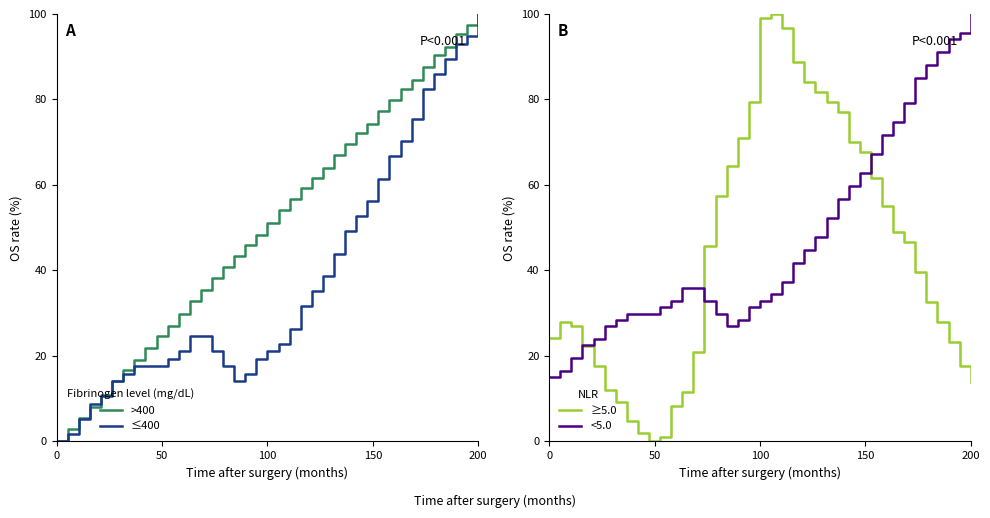

What is the highest value of the >400 series?

100.0